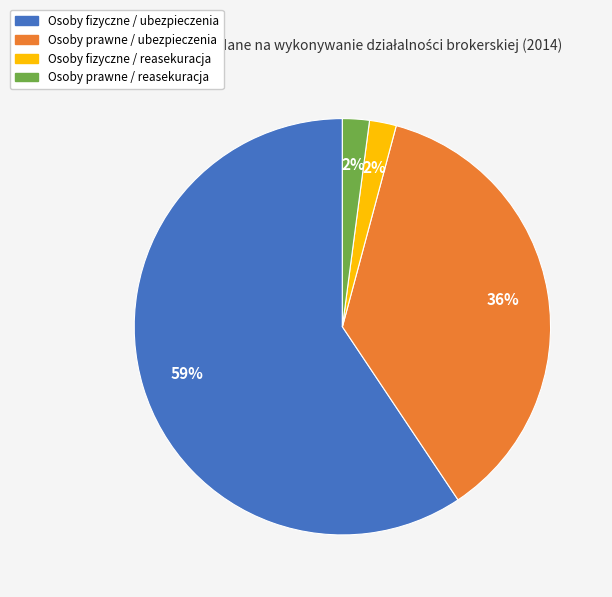

Which slice represents more than half of the pie?

Osoby fizyczne / ubezpieczenia